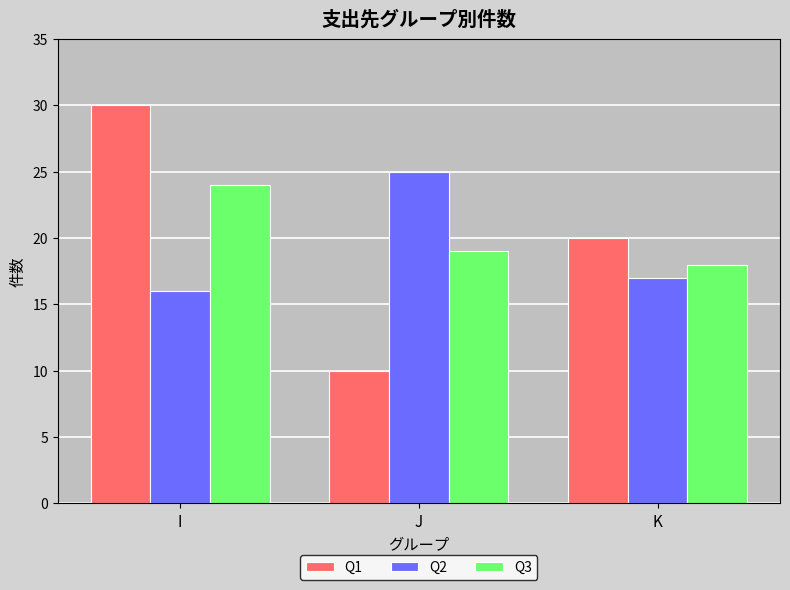

What is the value of the Q2 bar at the 3rd from the left?

17